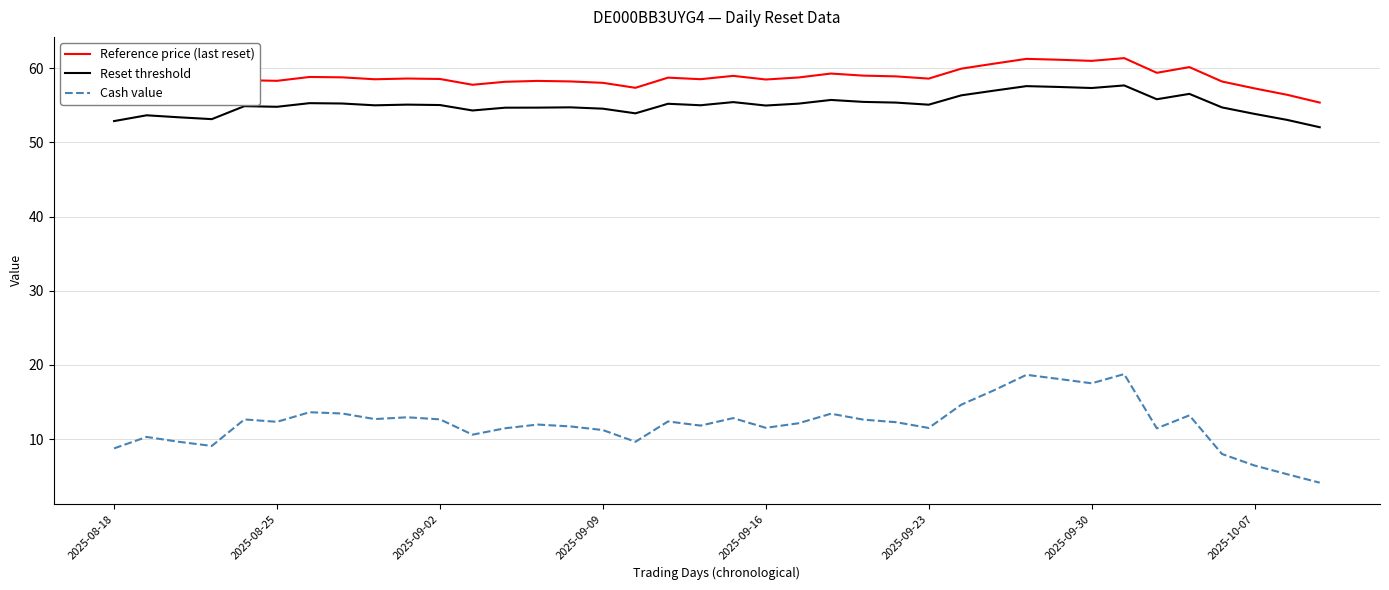

How many categories are shown in the chart?

38